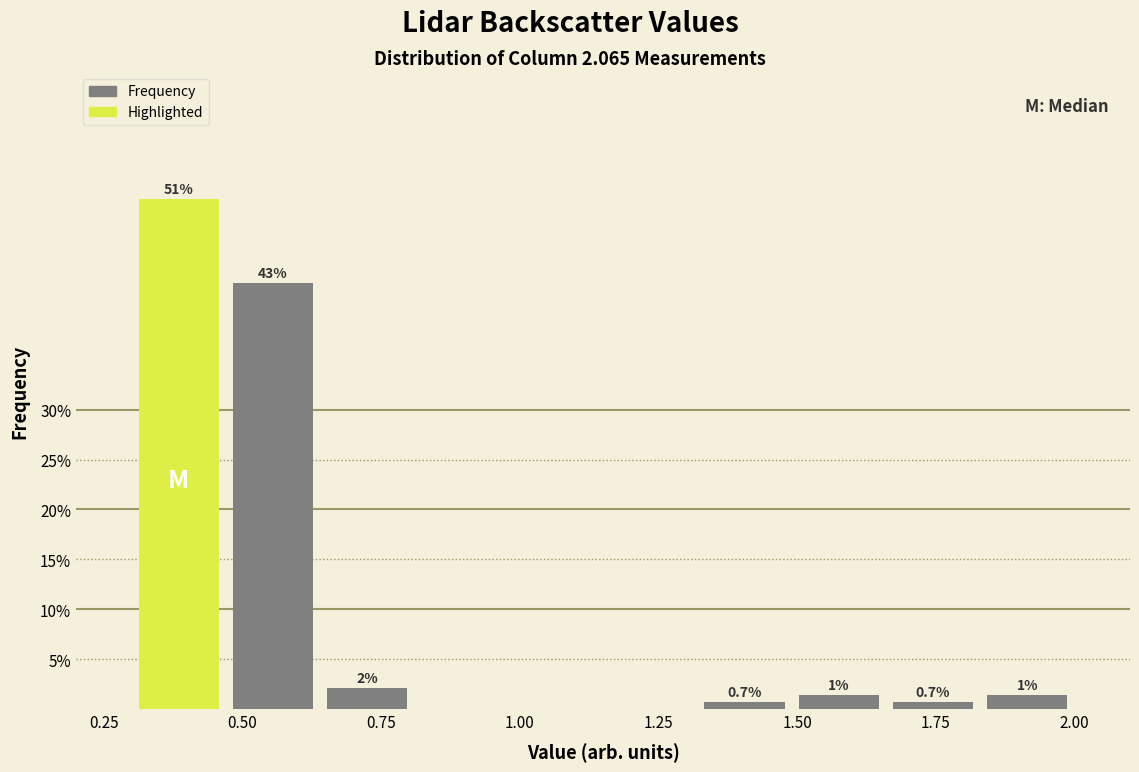

Around what value on the x-axis is the tallest bar? Give the approximate position of its centre, as read against the axis.

0.40